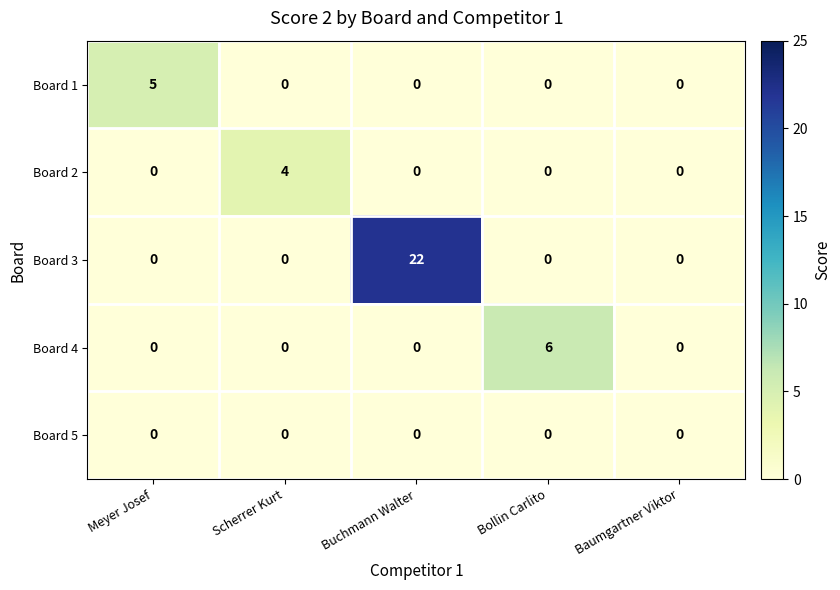

At how many categories does at least one series exceed 12?

1